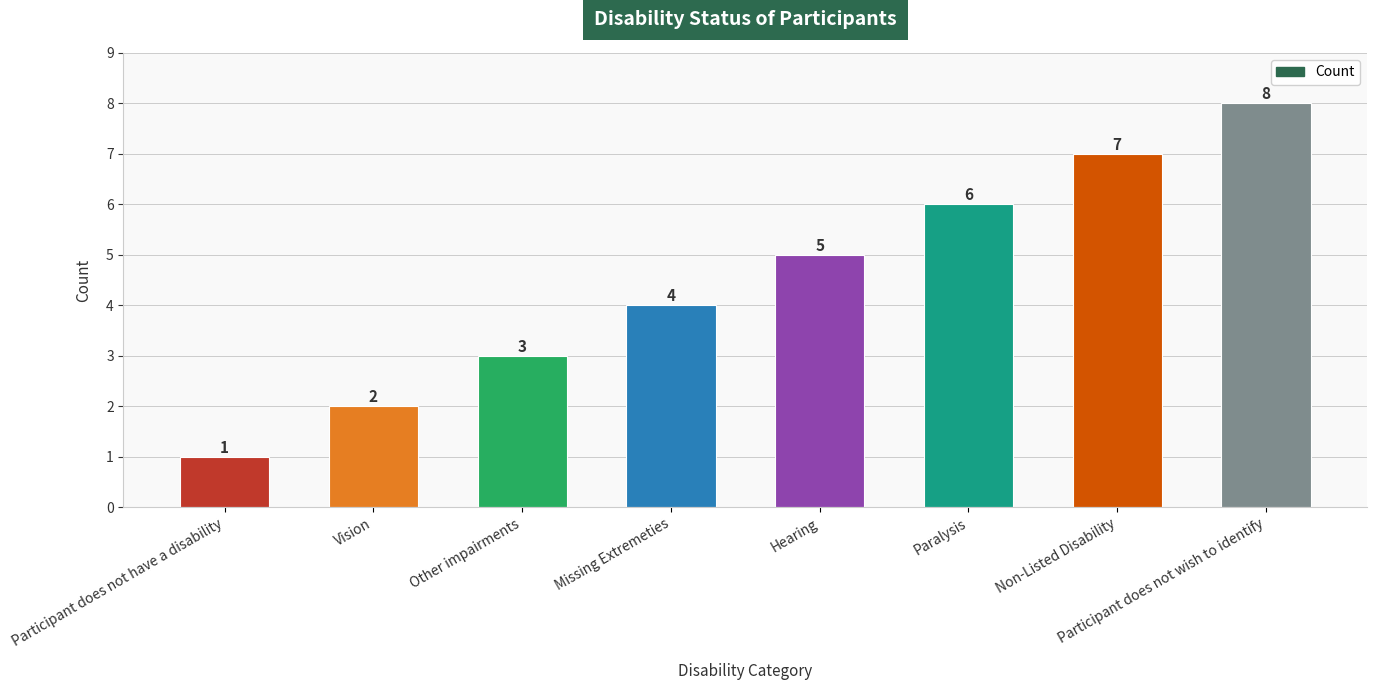

Reading left to right, transcribe all the data shown in this chart.

Participant does not have a disability=1	Vision=2	Other impairments=3	Missing Extremeties=4	Hearing=5	Paralysis=6	Non-Listed Disability=7	Participant does not wish to identify=8